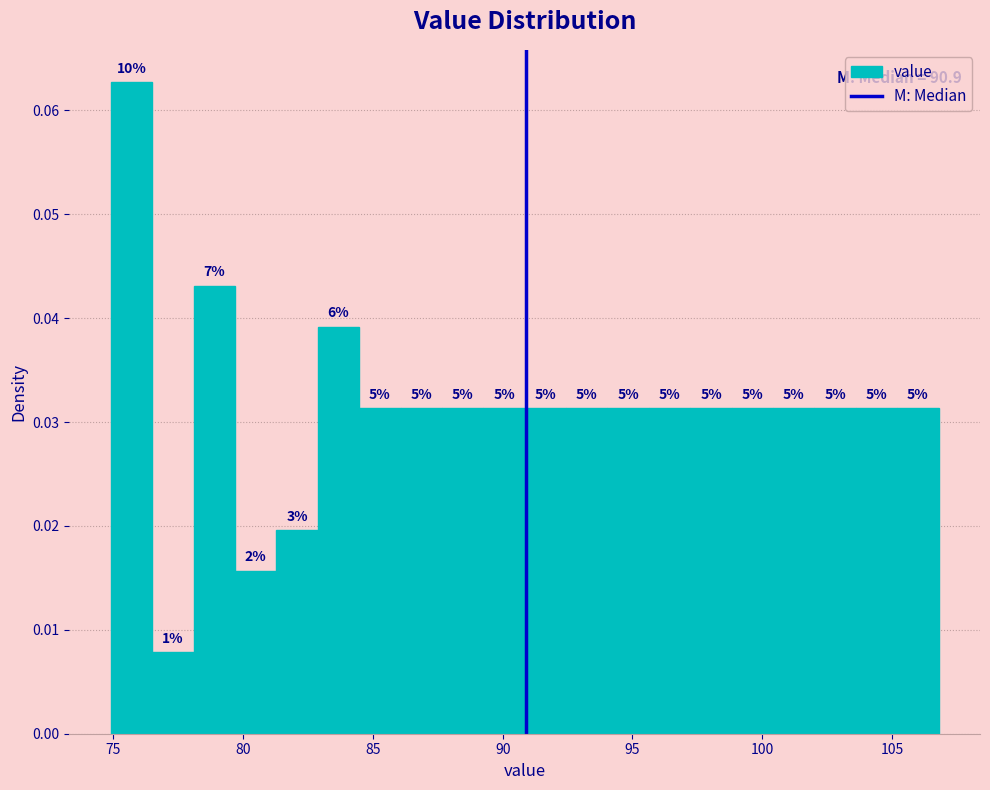

Around what value on the x-axis is the tallest bar? Give the approximate position of its centre, as read against the axis.

75.5